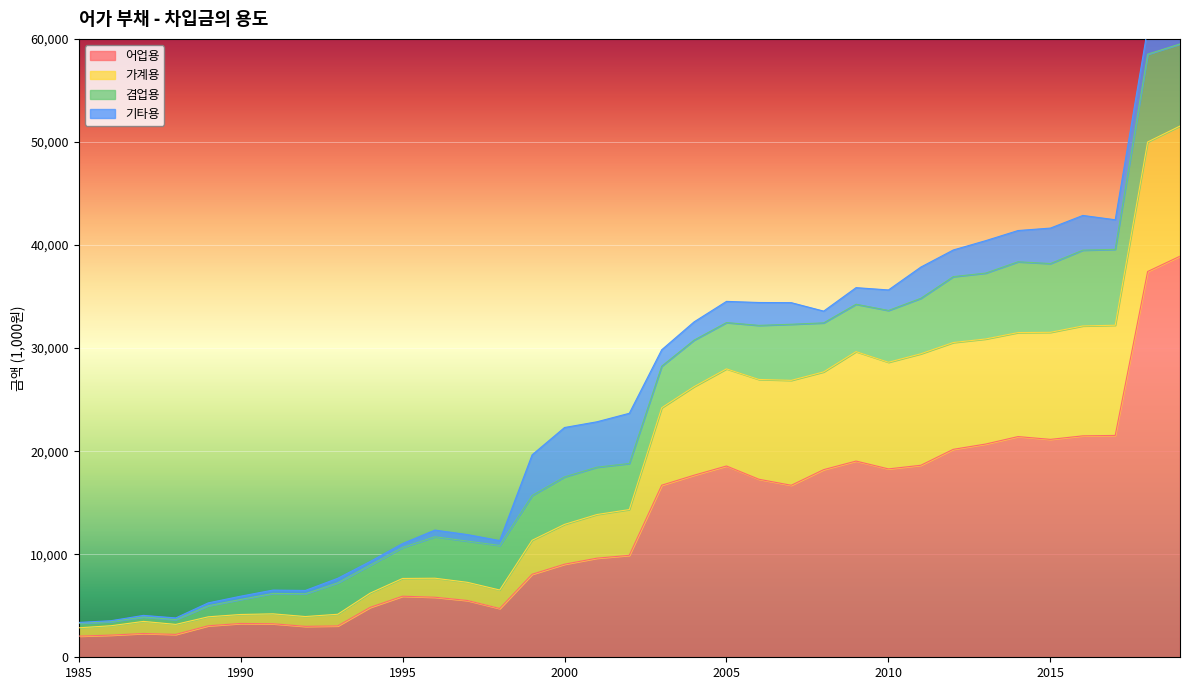

Which label corresponds to the largest value in the chart?

2019